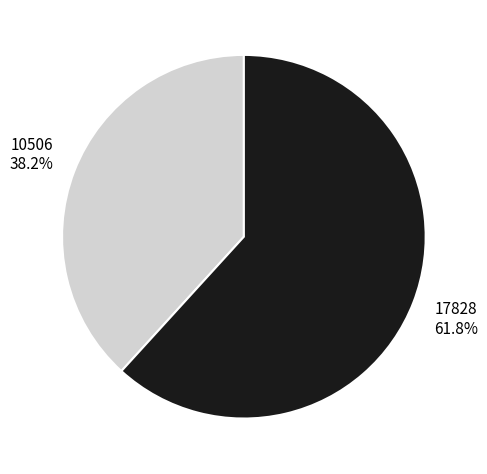

Is there any slice that represents more than half of the pie?

Yes